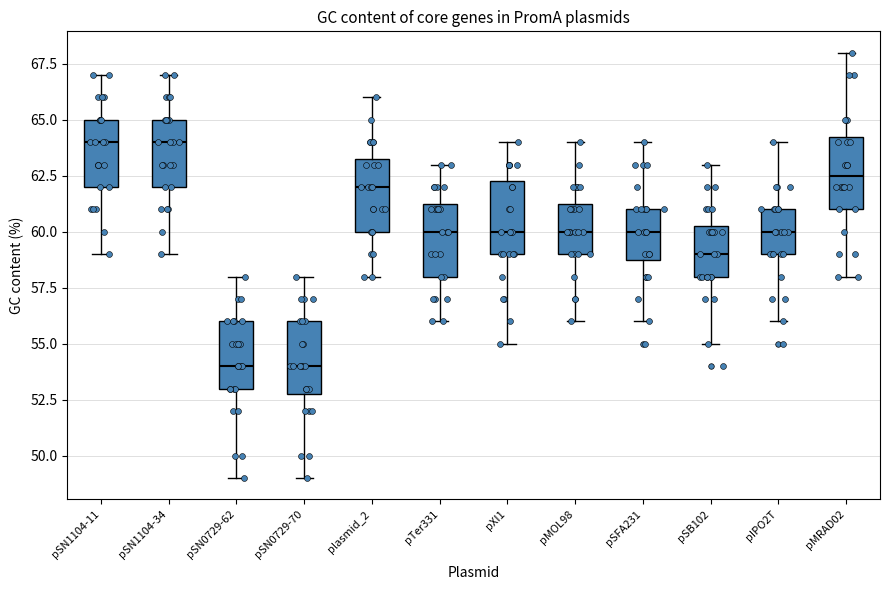

Reading left to right, read every box against the y-axis: the position of its median line, the range the box covers, and the ends of its whiskers. The values are not printed on the chart, so give them approximately, as read against the axis.

pSN1104-11: median 64.0, box 62.0 to 65.0, whiskers 59.0 to 67.0
pSN1104-34: median 64.0, box 62.0 to 65.0, whiskers 59.0 to 67.0
pSN0729-62: median 54.0, box 53.0 to 56.0, whiskers 49.0 to 58.0
pSN0729-70: median 54.0, box 53.0 to 56.0, whiskers 49.0 to 58.0
plasmid_2: median 62.0, box 60.0 to 63.5, whiskers 58.0 to 66.0
pTer331: median 60.0, box 58.0 to 61.5, whiskers 56.0 to 63.0
pXI1: median 60.0, box 59.0 to 62.5, whiskers 55.0 to 64.0
pMOL98: median 60.0, box 59.0 to 61.5, whiskers 56.0 to 64.0
pSFA231: median 60.0, box 59.0 to 61.0, whiskers 56.0 to 64.0
pSB102: median 59.0, box 58.0 to 60.5, whiskers 55.0 to 63.0
pIPO2T: median 60.0, box 59.0 to 61.0, whiskers 56.0 to 64.0
pMRAD02: median 62.5, box 61.0 to 64.5, whiskers 58.0 to 68.0